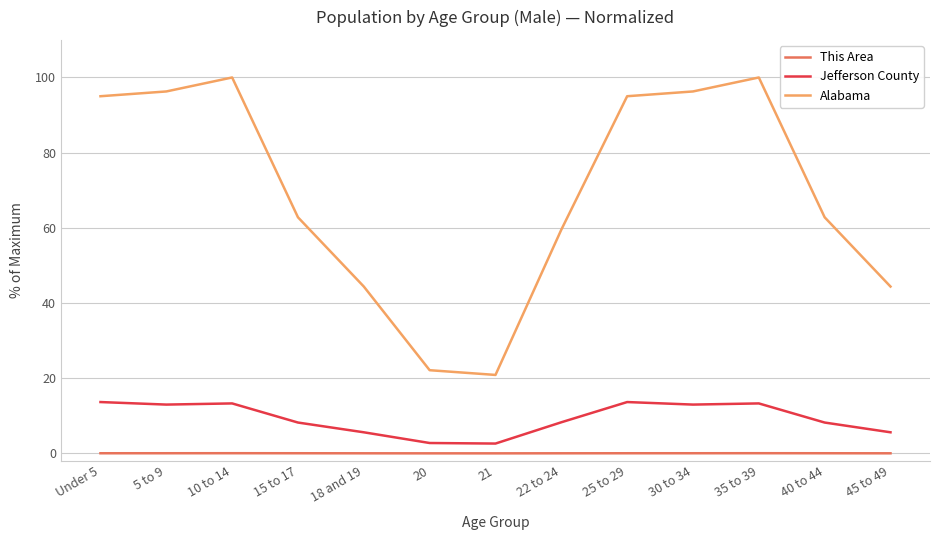

How many lines are shown in the chart?

3